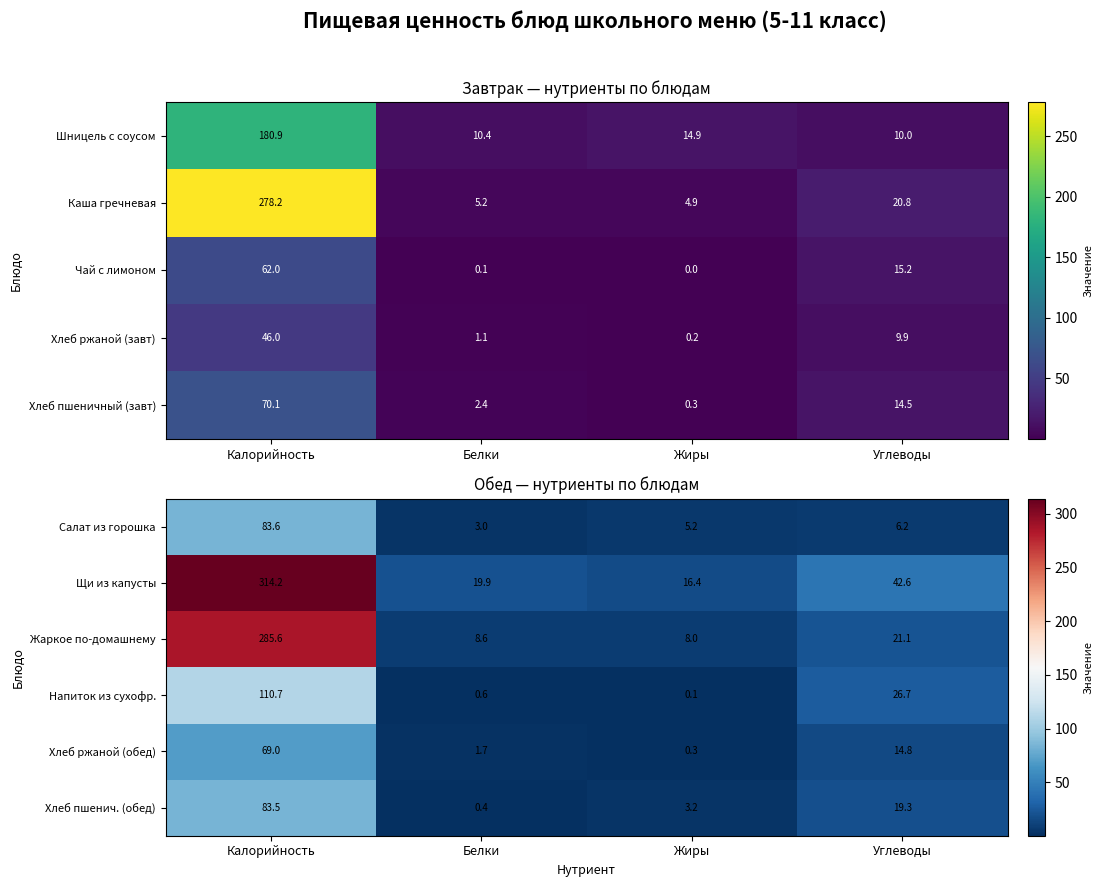

What is the approximate value of Салат из горошка at Калорийность?

83.6